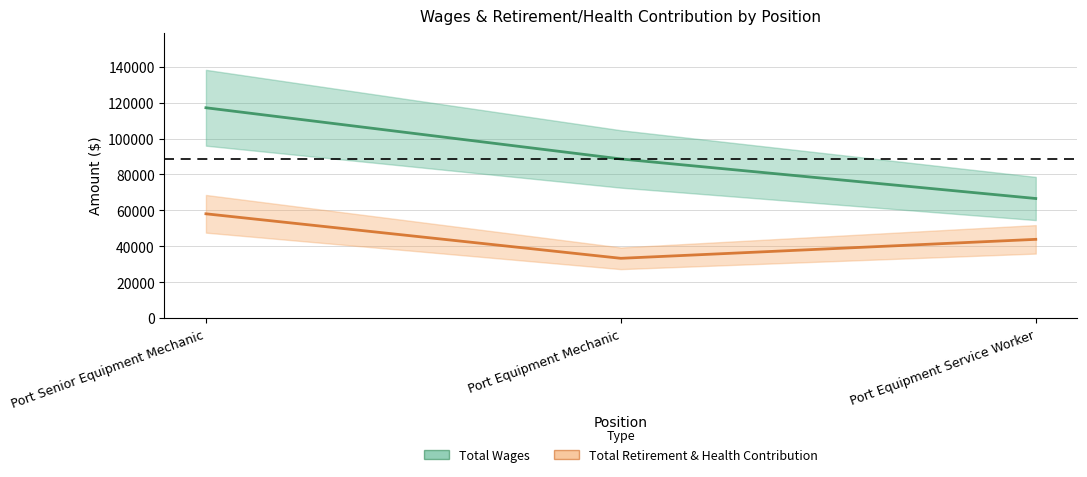

What is the difference between the Total Wages values at Port Equipment Mechanic and Port Senior Equipment Mechanic?

28449